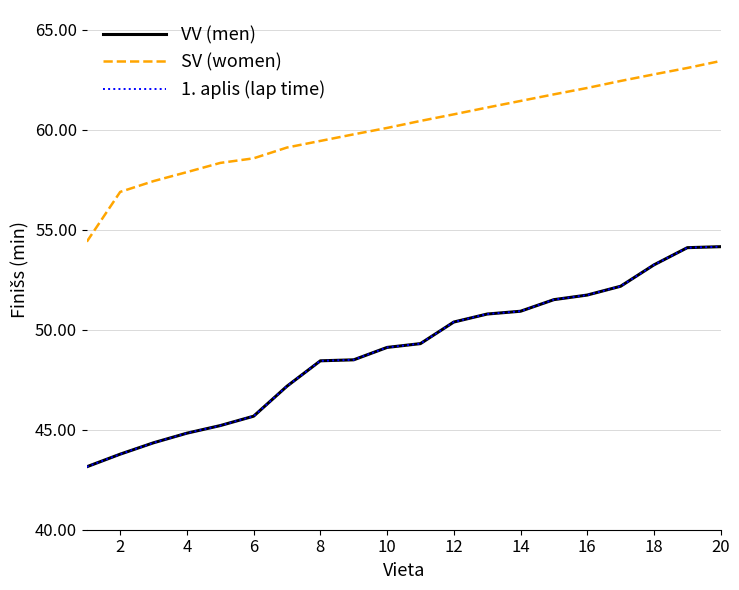

True or false: 1. aplis (lap time) and SV (women) cross at least once.

False